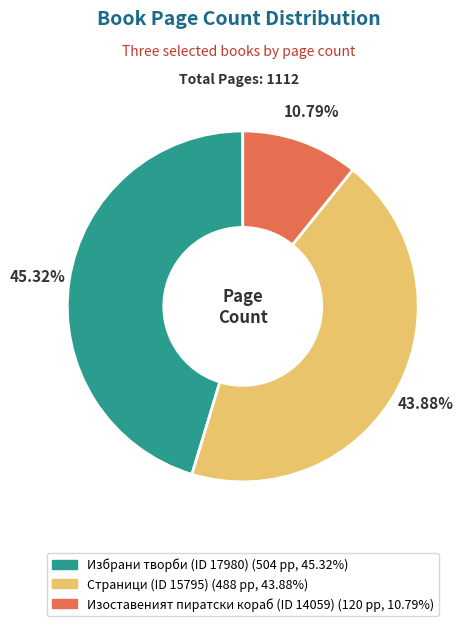

Does Избрани творби (ID 17980) represent more than half of the total?

No